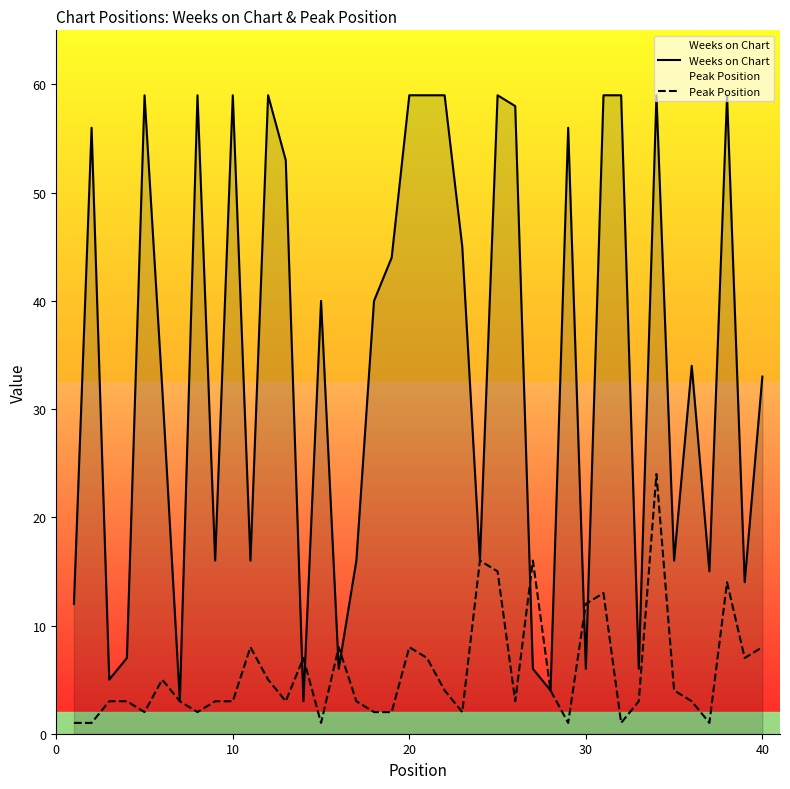

How many data points does each series have?

40